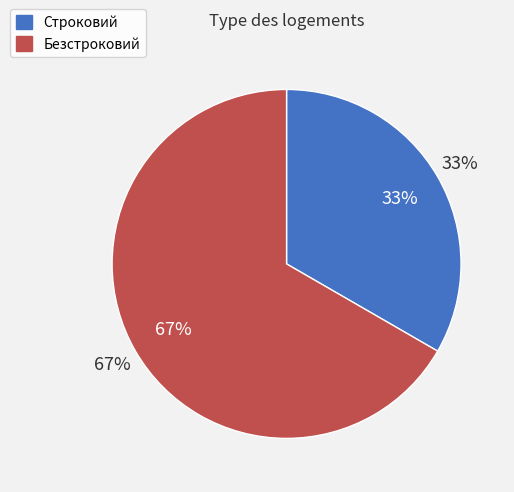

How many slices are in this pie chart?

2